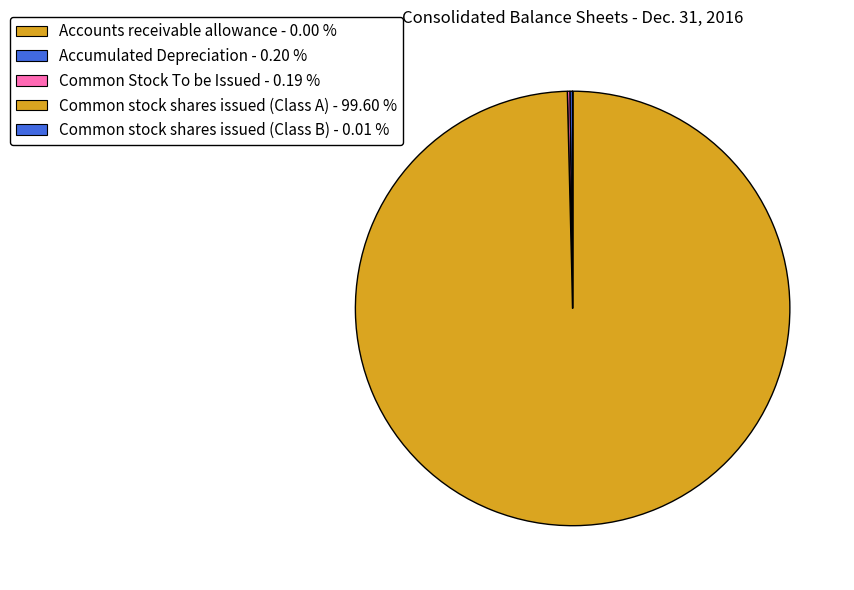

Which slice represents more than half of the pie?

Common stock shares issued (Class A)